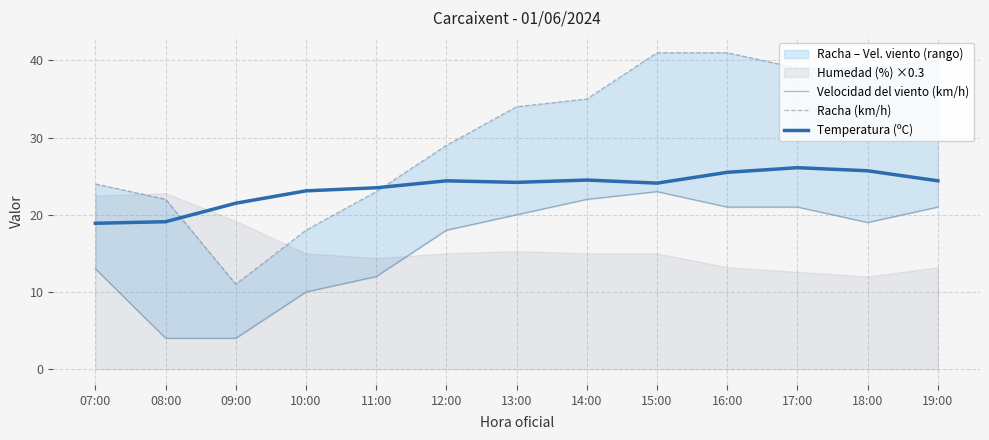

True or false: Racha (km/h) and Velocidad del viento (km/h) cross at least once.

False